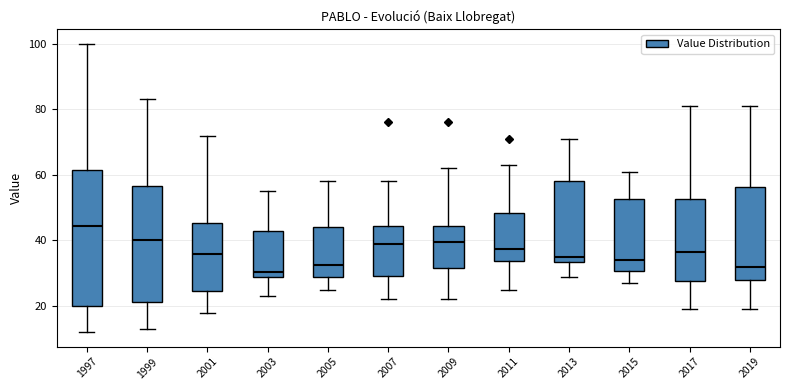

Where is the upper edge of the box at x = 1997 on the y-axis? The values are not printed on the chart, so give them approximately, as read against the axis.

62